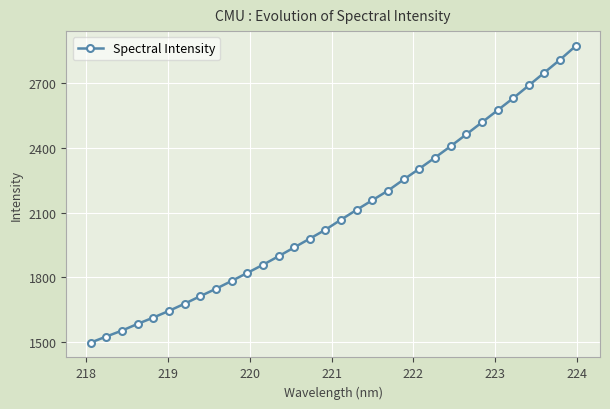

What is the difference between the second highest and minimum values?

1313.6